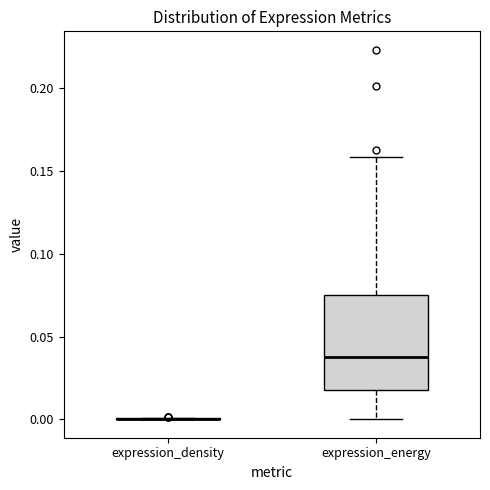

Where does the upper whisker of the box for expression_energy end on the y-axis? The values are not printed on the chart, so give them approximately, as read against the axis.

0.160